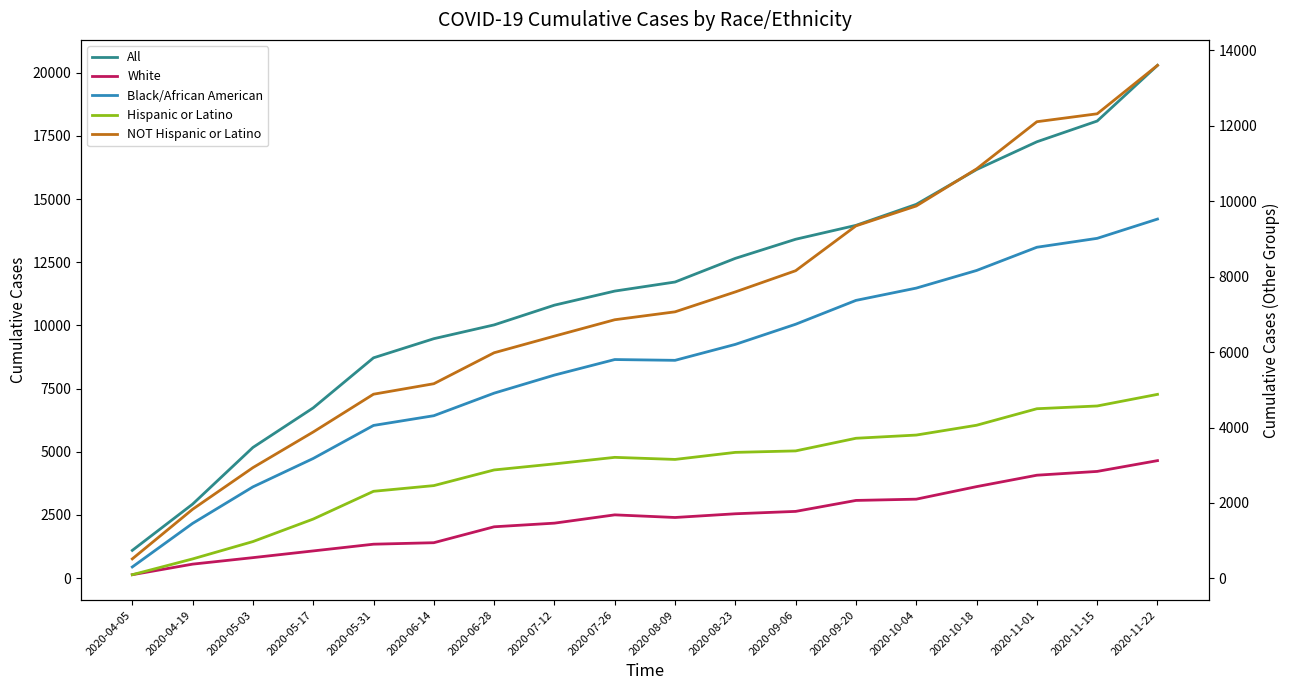

How many lines are shown in the chart?

5